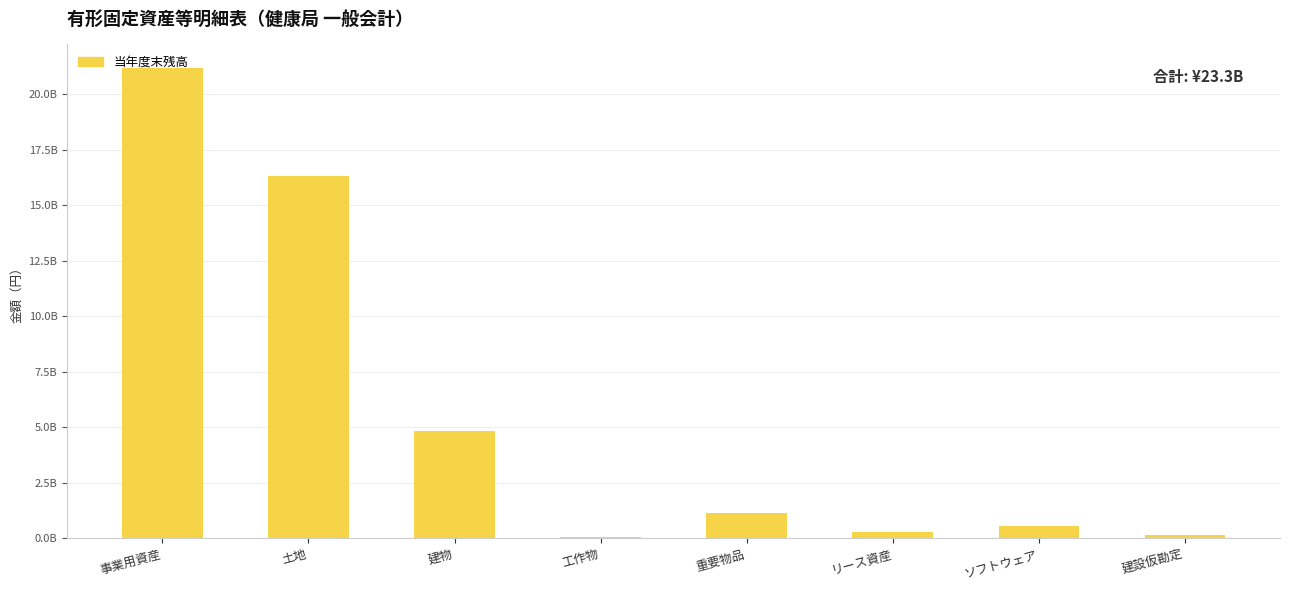

Reading left to right, list all the values displayed in this chart.

21183674708	16297860406	4813869188	71945114	1141422980	266258178	541842276	166555242